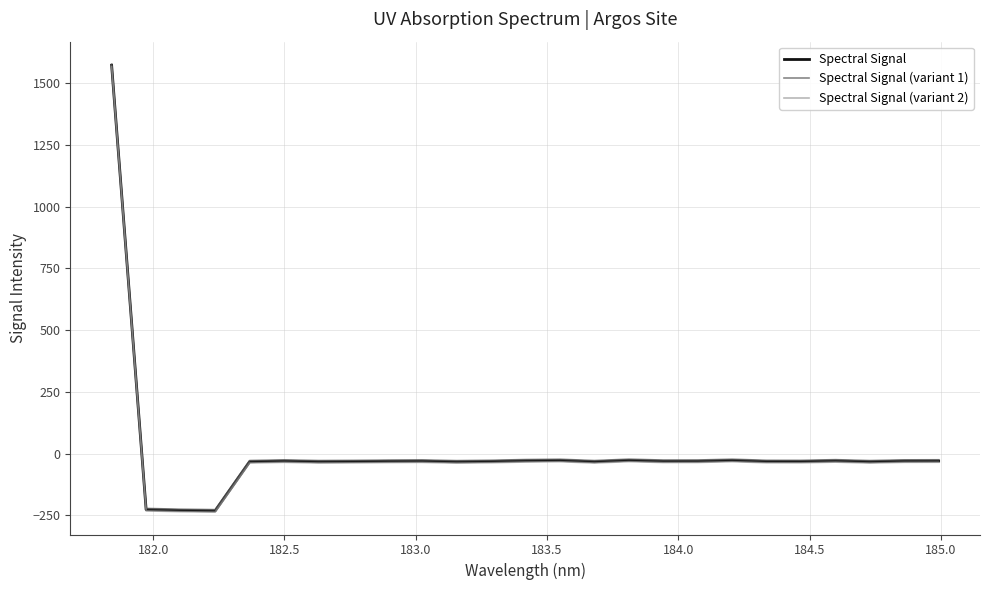

How many values in the Spectral Signal series are below -31?

15